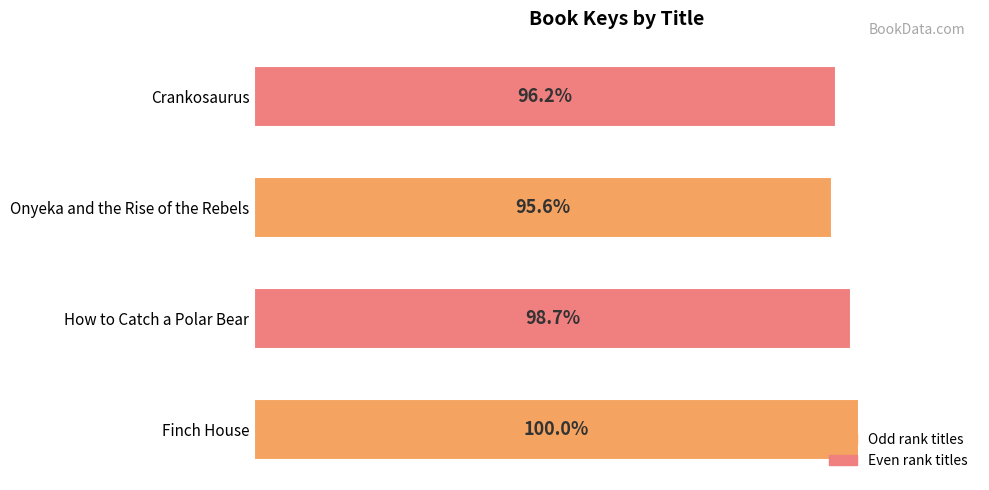

Which label corresponds to the smallest value in the chart?

Onyeka and the Rise of the Rebels